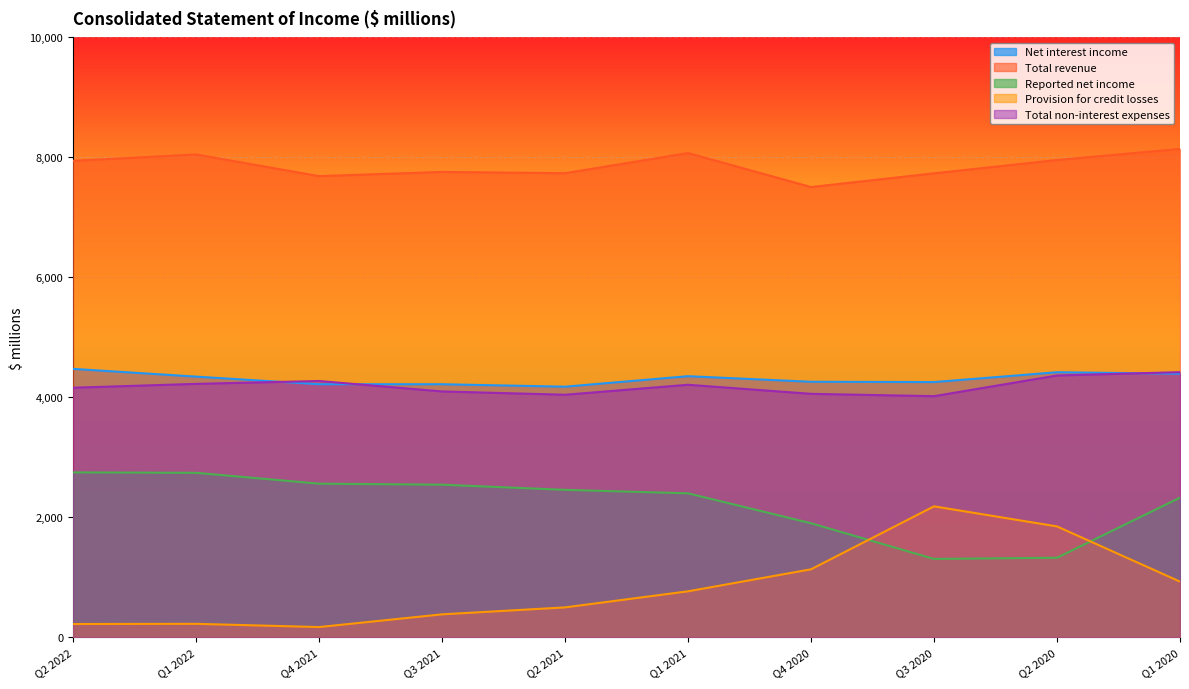

At which label does Total non-interest expenses reach its peak?

Q1 2020